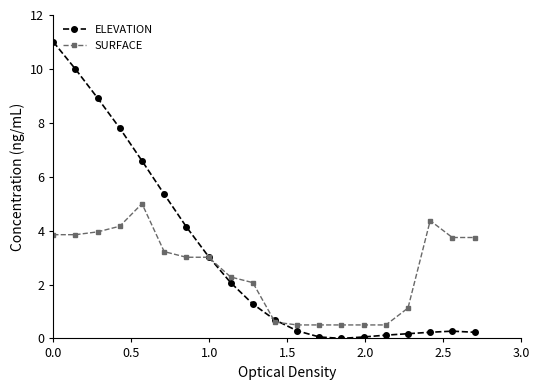

Does the chart have visible grid lines?

No